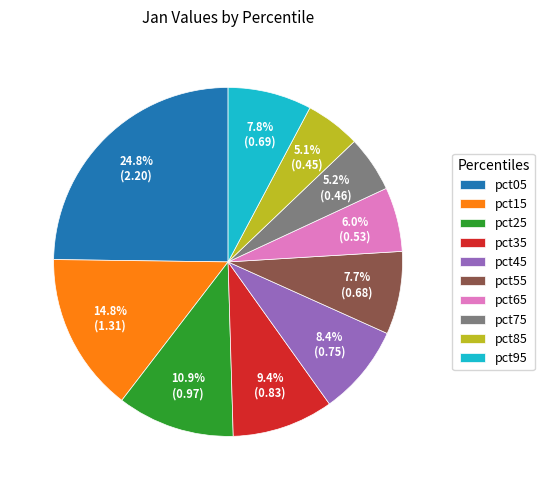

Is it true that pct75 is 16% of the pie?

False